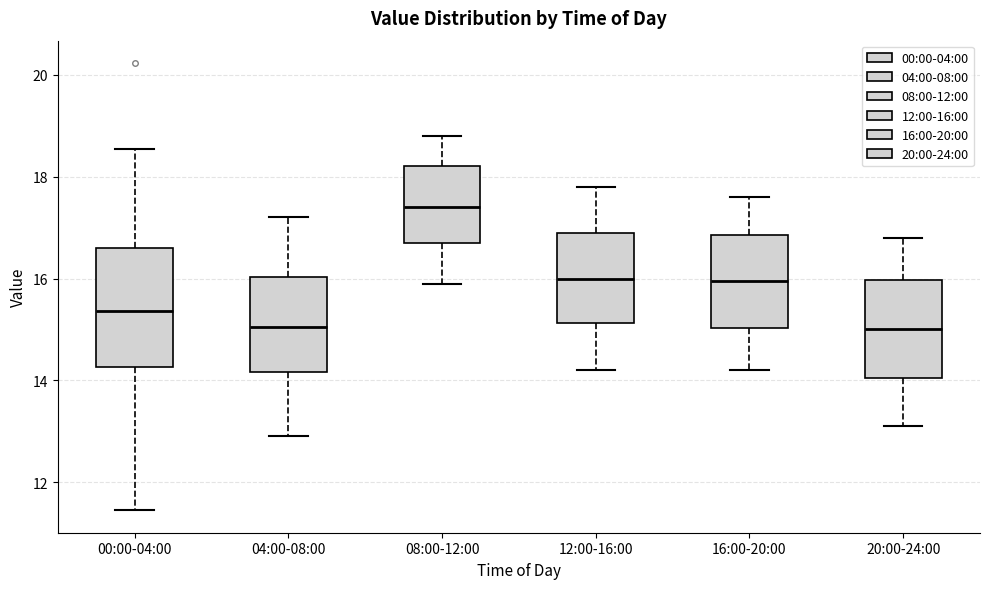

Where does the median line of the box for 16:00-20:00 sit on the y-axis? The values are not printed on the chart, so give them approximately, as read against the axis.

16.0